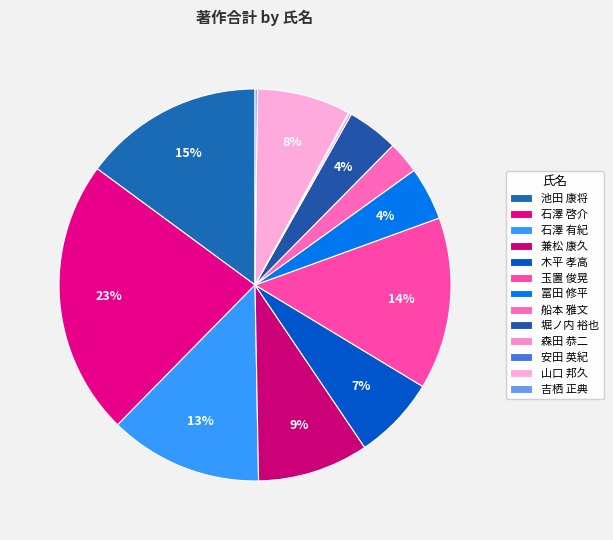

How many slices are in this pie chart?

13